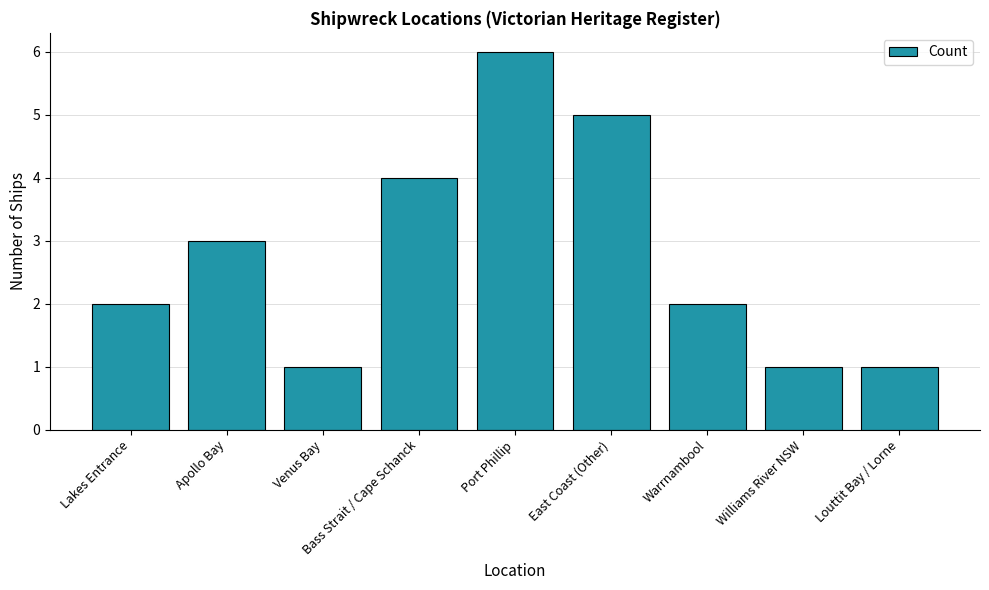

Reading left to right, list all the values displayed in this chart.

2	3	1	4	6	5	2	1	1